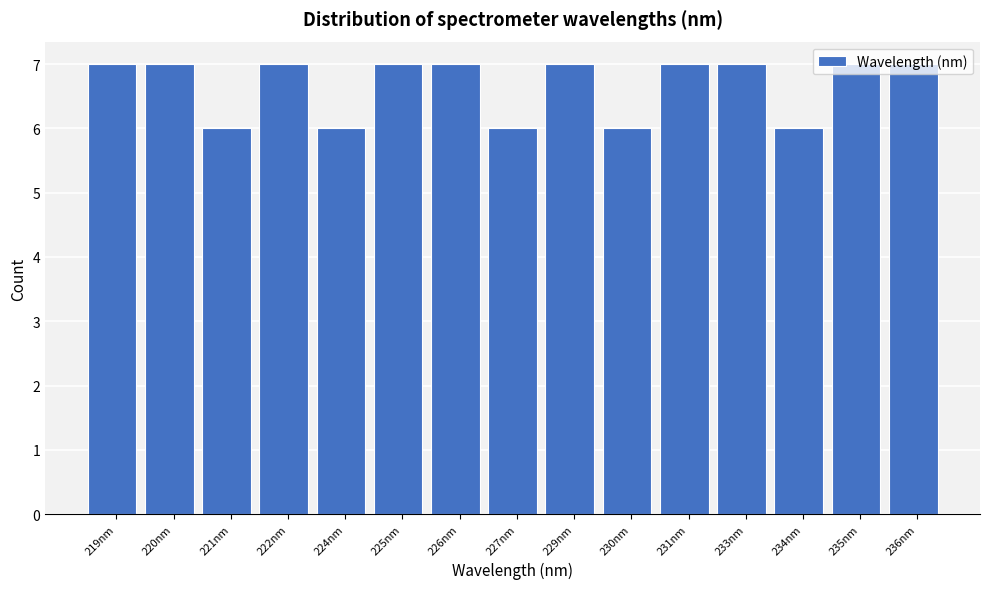

What is the sum of all values?

100